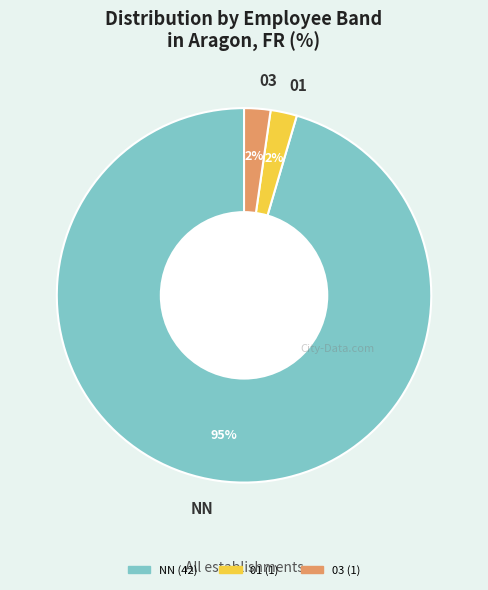

The 03 slice represents 14% of the pie. True or false?

False